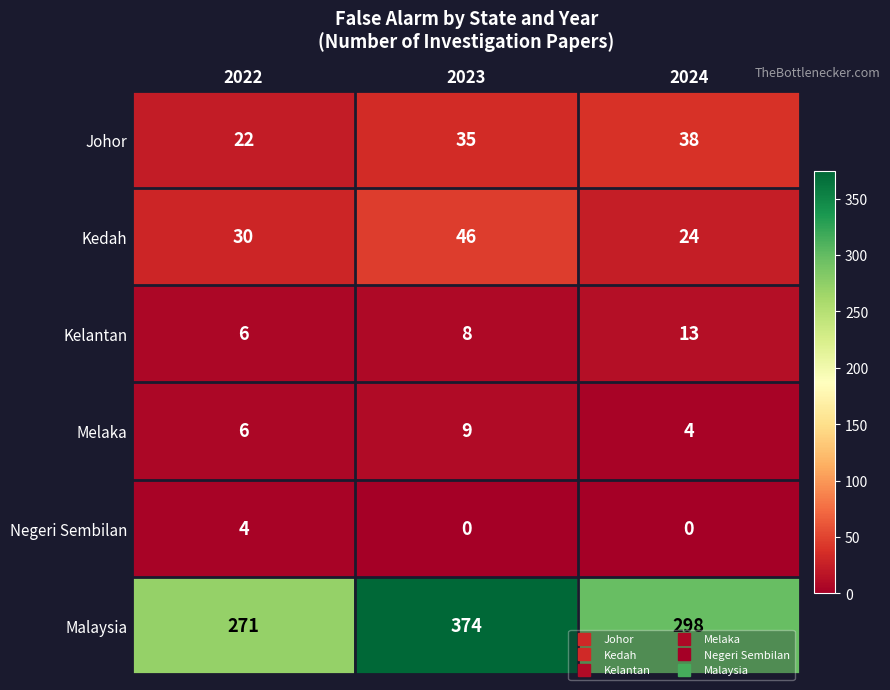

Which series has the largest range (max minus min)?

Malaysia